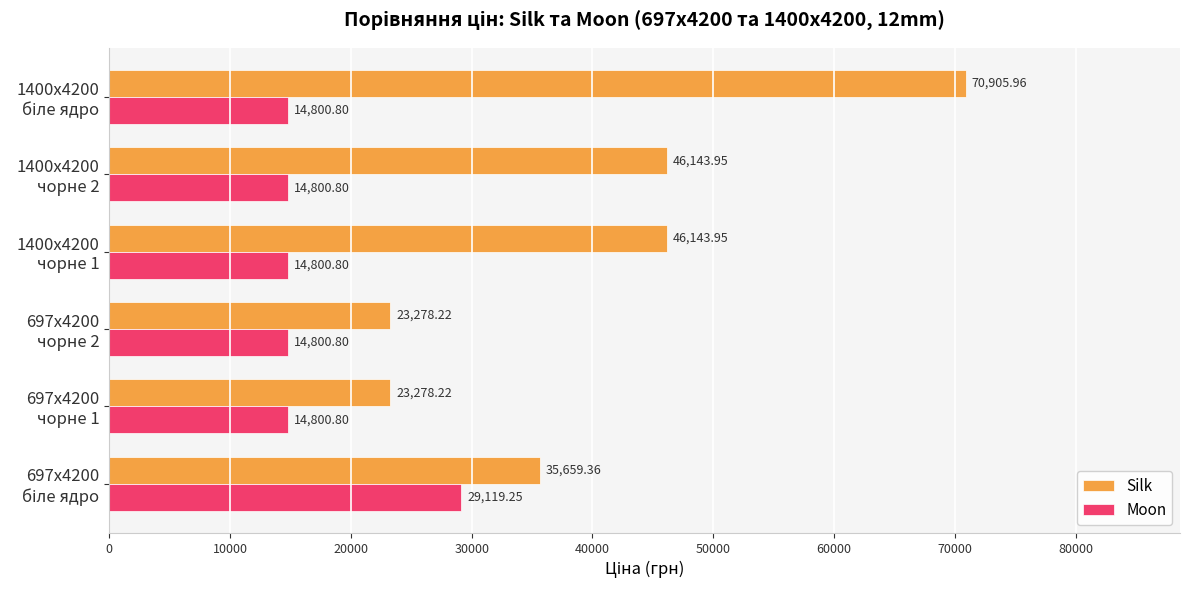

Which series has the widest spread of values?

Silk